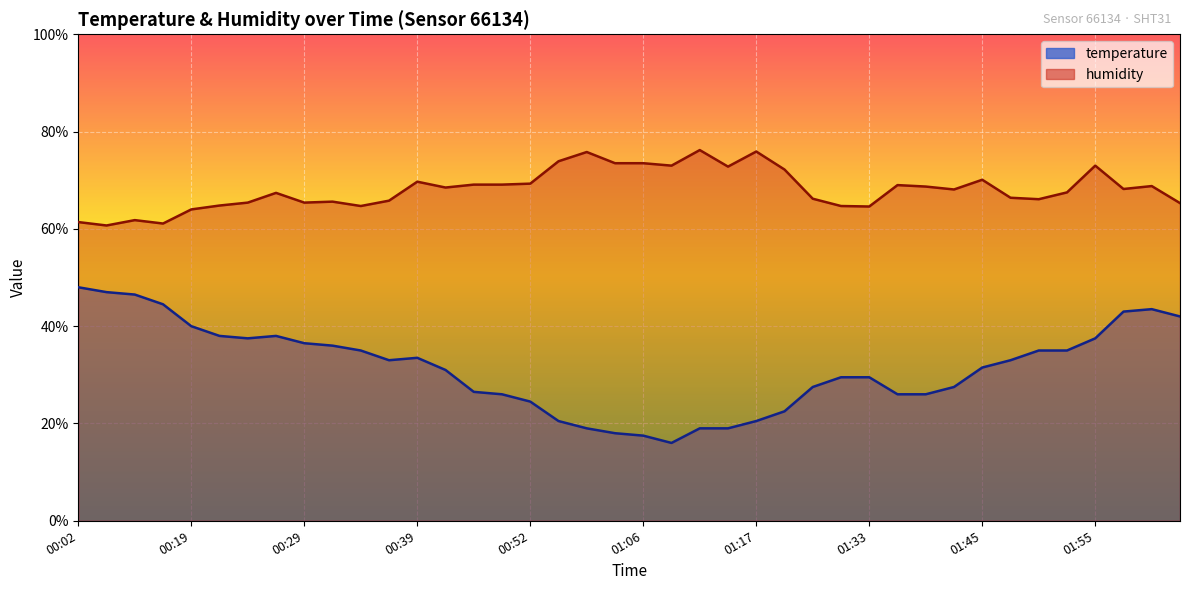

Reading left to right, what are all the values shown in this chart?

temperature: 48.0	47.0	46.5	44.5	40.0	38.0	37.5	38.0	36.5	36.0	35.0	33.0	33.5	31.0	26.5	26.0	24.5	20.5	19.0	18.0	17.5	16.0	19.0	19.0	20.5	22.5	27.5	29.5	29.5	26.0	26.0	27.5	31.5	33.0	35.0	35.0	37.5	43.0	43.5	42.0
humidity: 61.4	60.7	61.8	61.1	64.0	64.8	65.4	67.4	65.4	65.6	64.7	65.8	69.7	68.5	69.1	69.1	69.3	73.9	75.8	73.5	73.5	73.0	76.2	72.8	75.9	72.2	66.2	64.7	64.6	69.0	68.7	68.1	70.1	66.4	66.1	67.5	73.0	68.2	68.8	65.3